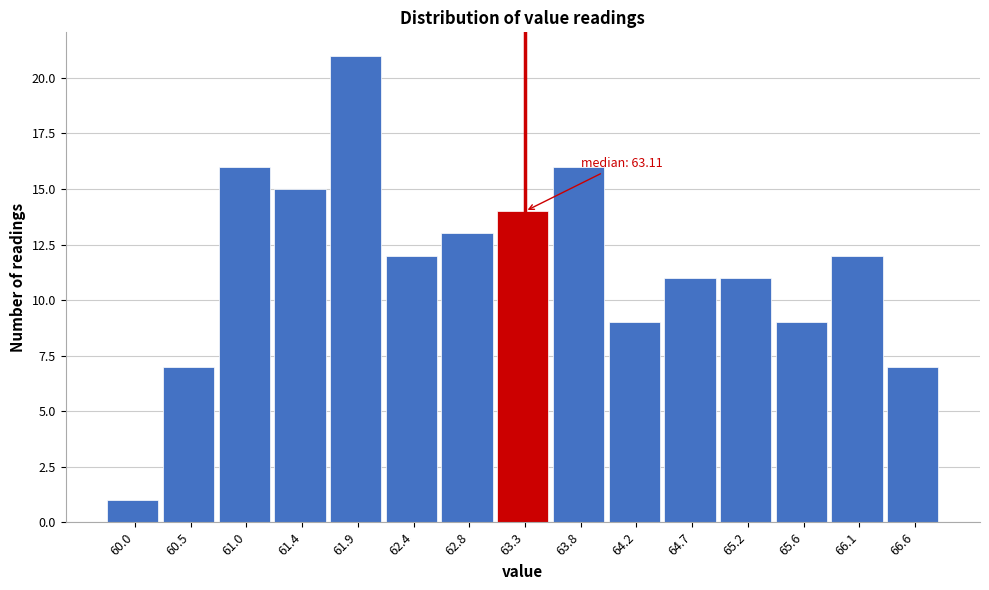

Over which range of the x-axis is the bar tallest?

61.65 to 62.15